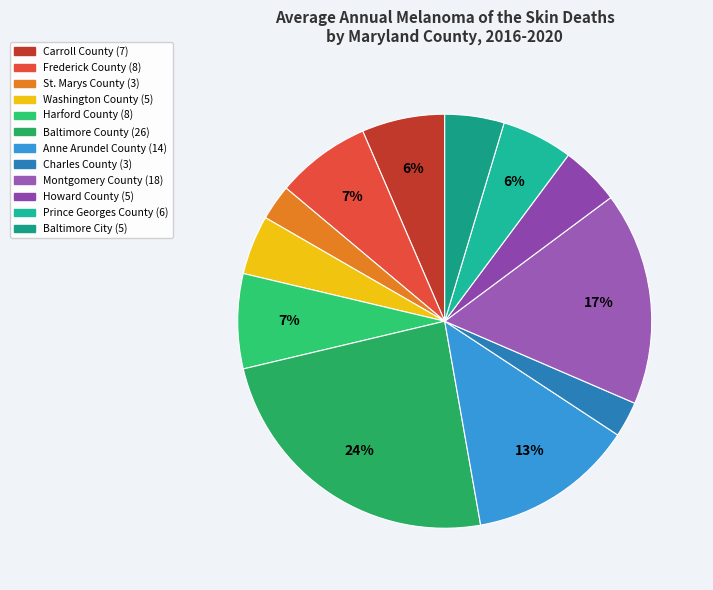

To the nearest percent, what is the difference between the St. Marys County and Washington County slice percentages?

2%